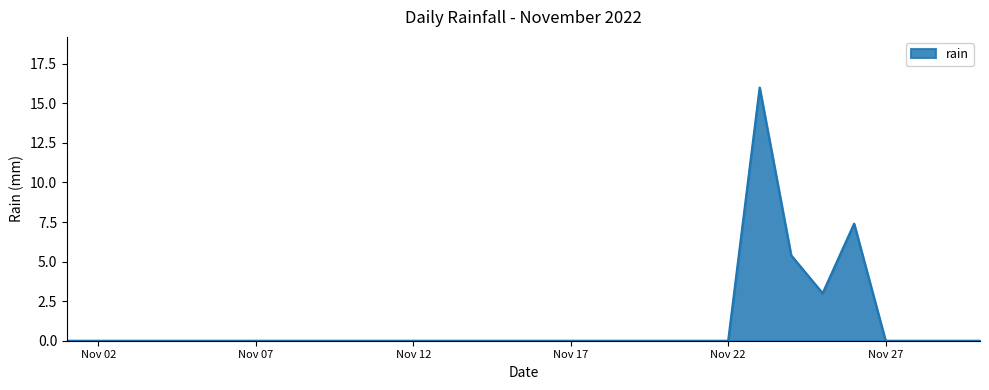

Does the chart have visible grid lines?

Yes